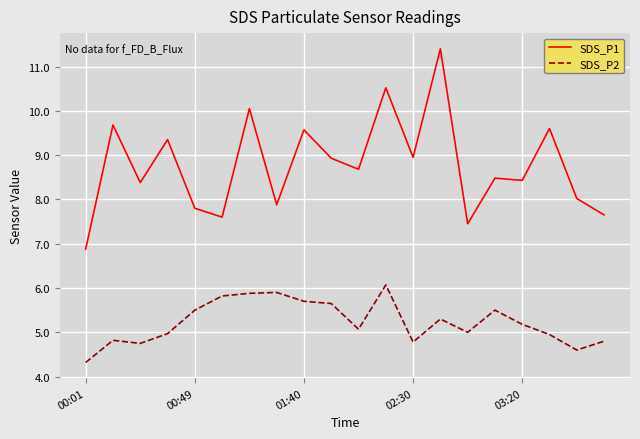

How many categories are shown in the chart?

20